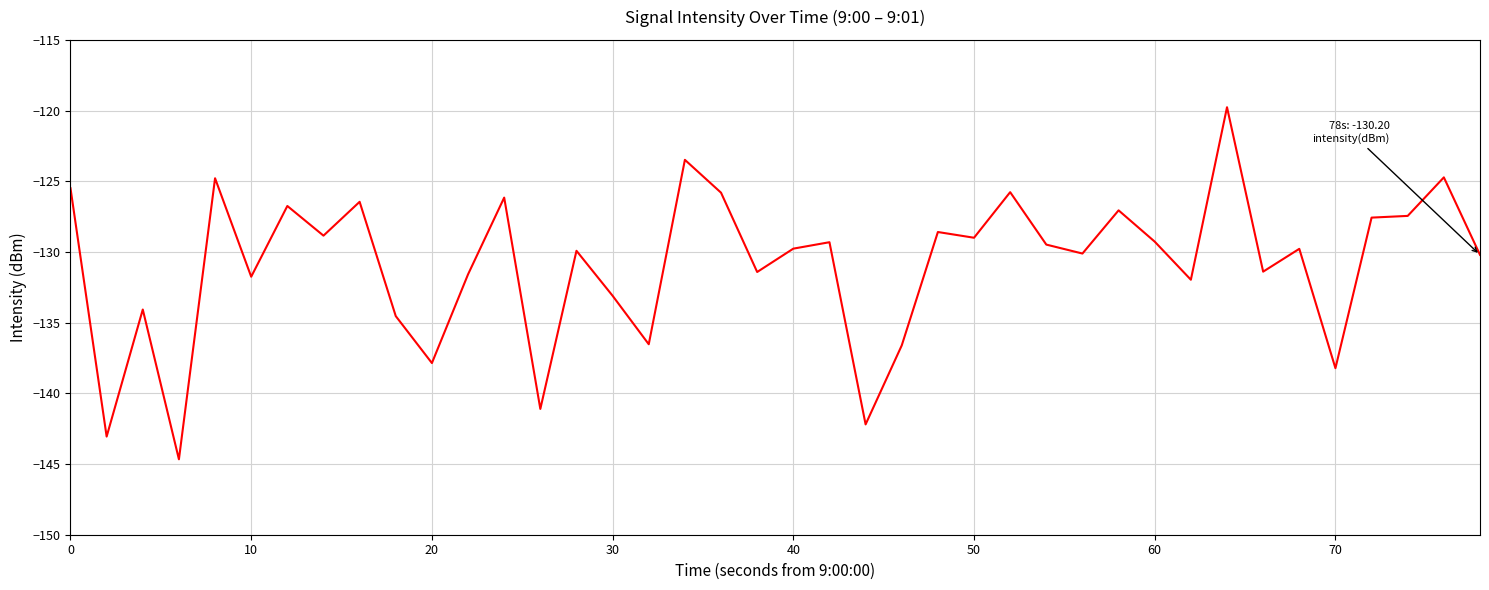

What is the minimum value shown in the chart?

-144.7